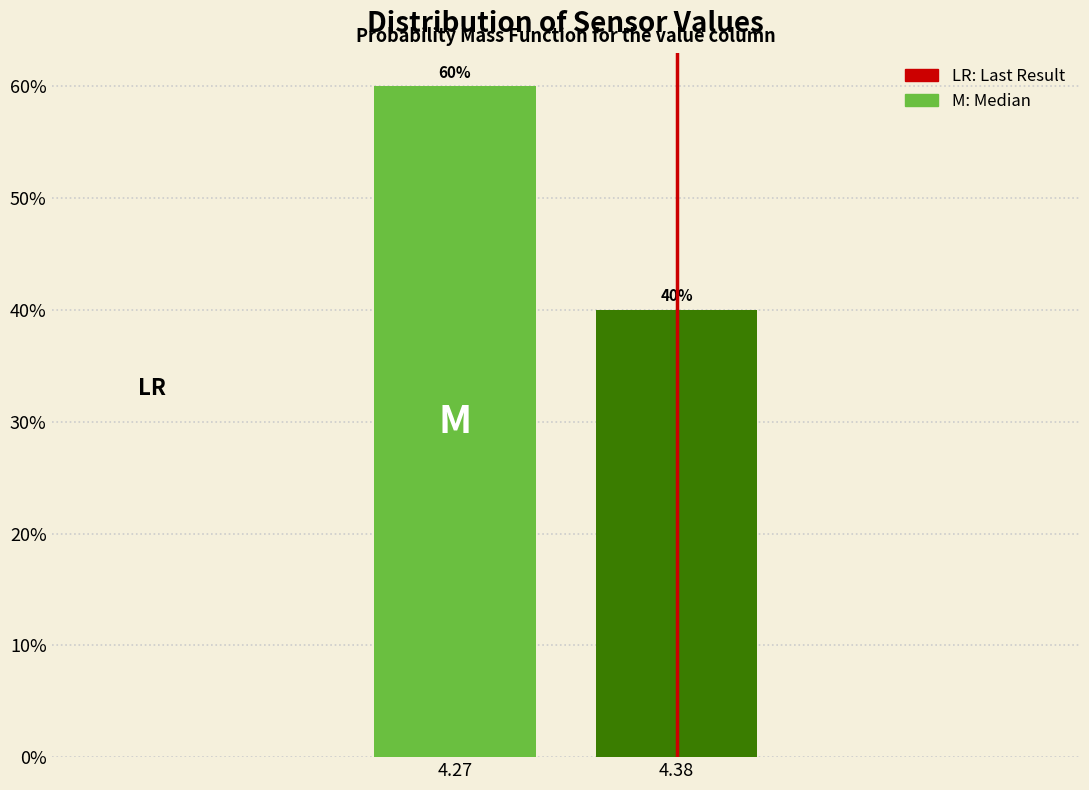

Reading right to left, what are all the values shown in this chart?

4.38=40	4.27=60